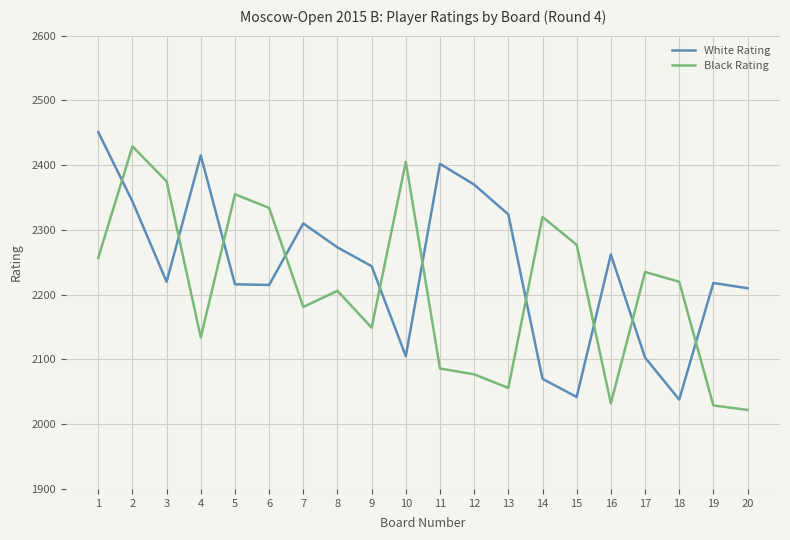

The value of Black Rating at 1 is 2257. True or false?

True